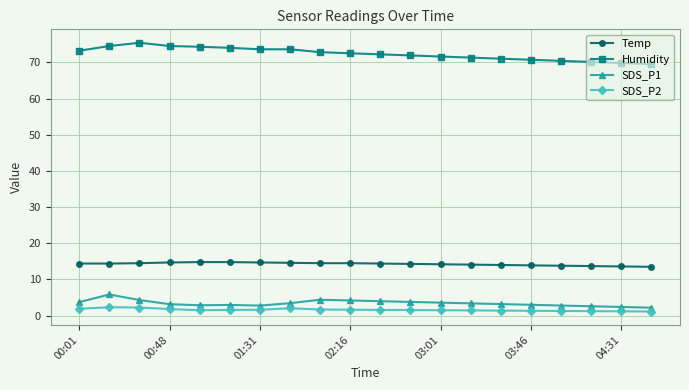

What is the maximum value for Humidity?

75.4